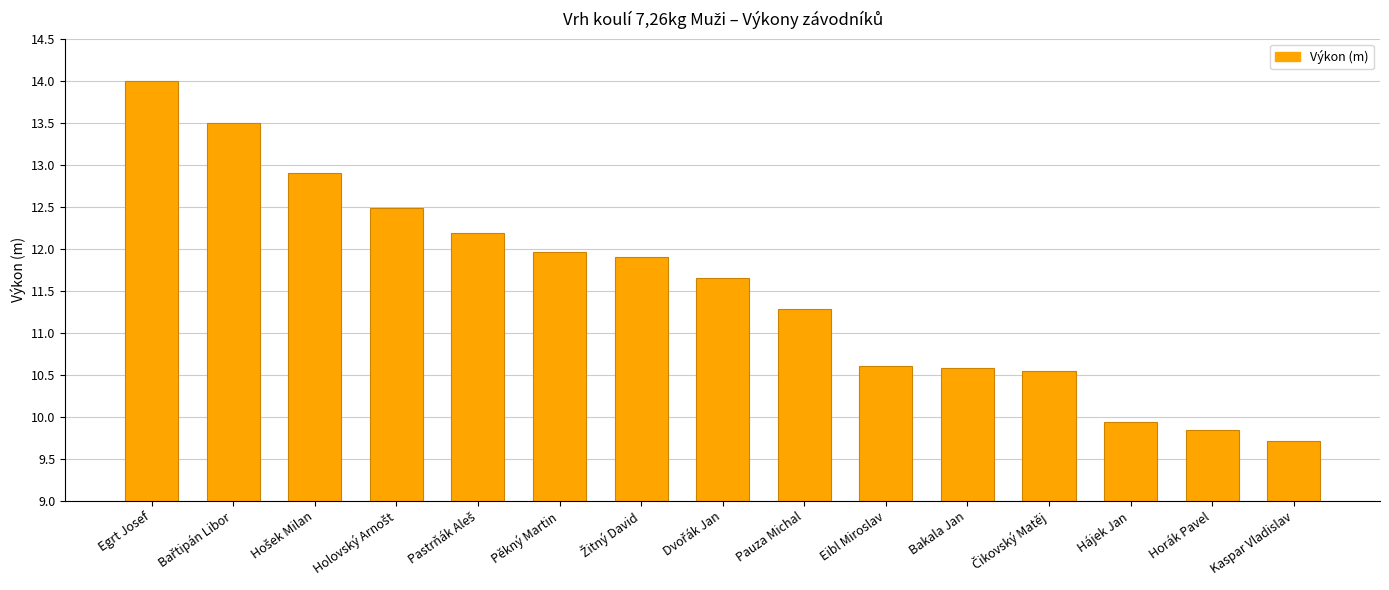

What is the difference between the second highest and minimum values?

3.8